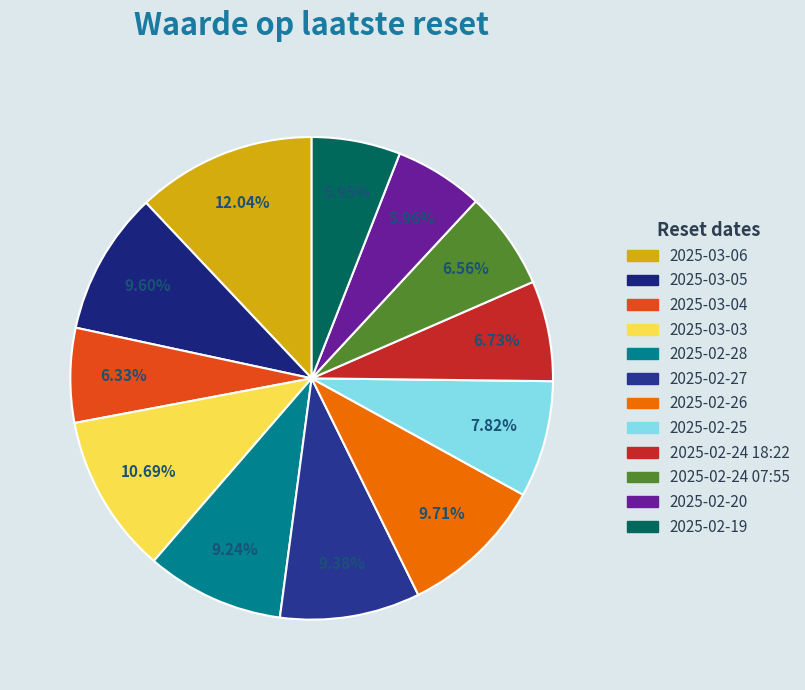

What is the smallest slice in the pie chart?

2025-02-19